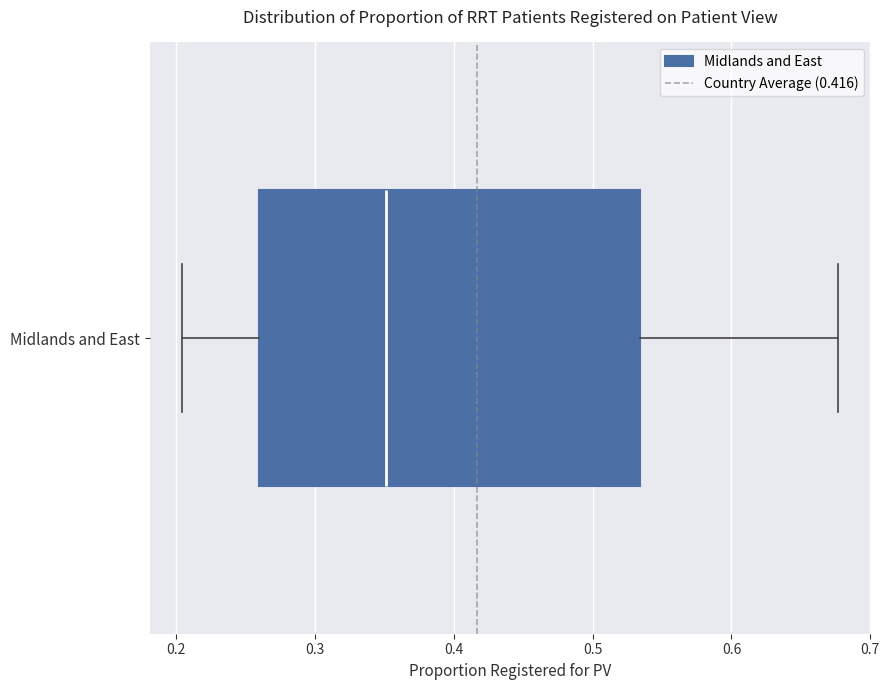

Transcribe this box plot: give where the median line is, the range the box spans, and where the two whiskers end, as read against the x-axis. The values are not printed on the chart, so give them approximately, as read against the axis.

median 0.35, box 0.26 to 0.53, whiskers 0.20 to 0.68